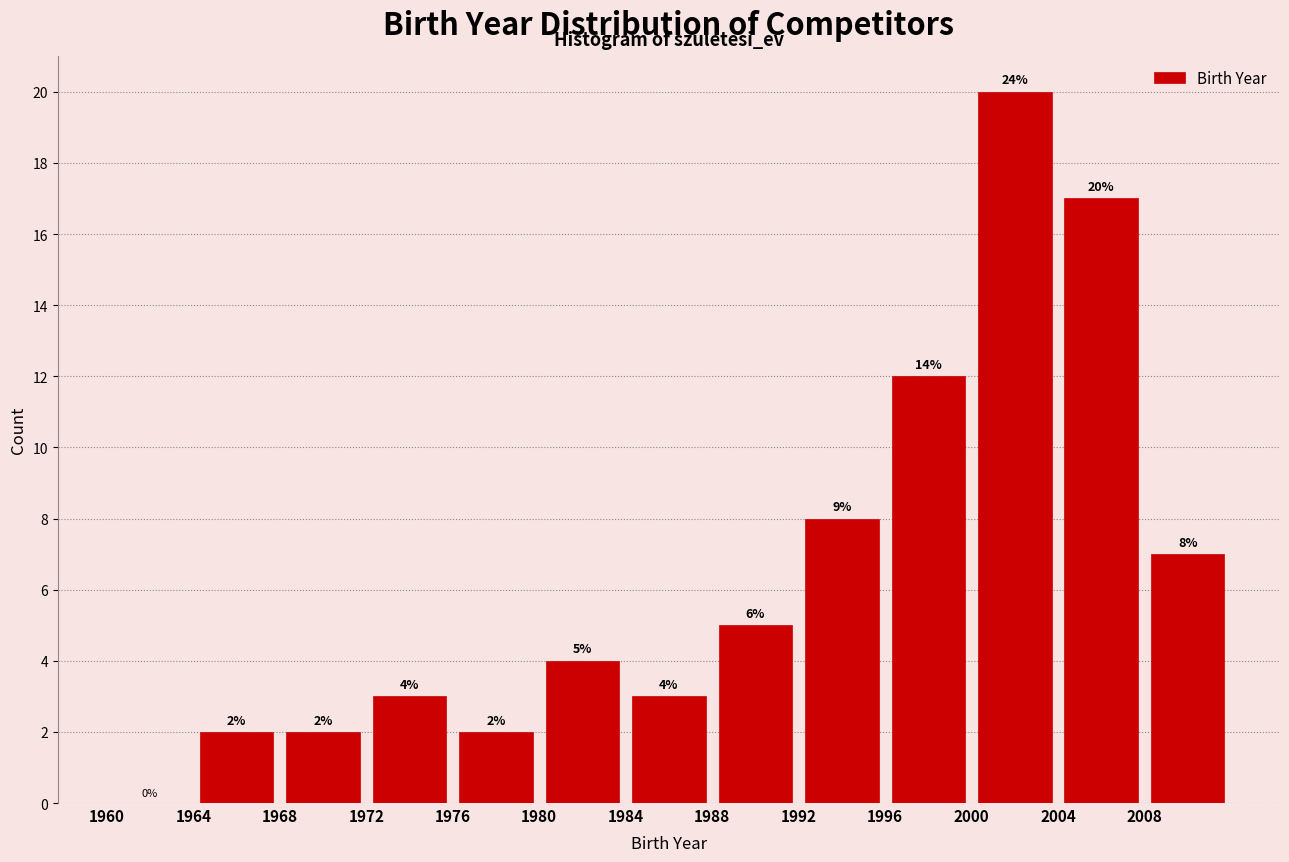

Which range on the x-axis has the tallest bar?

2000 to 2004